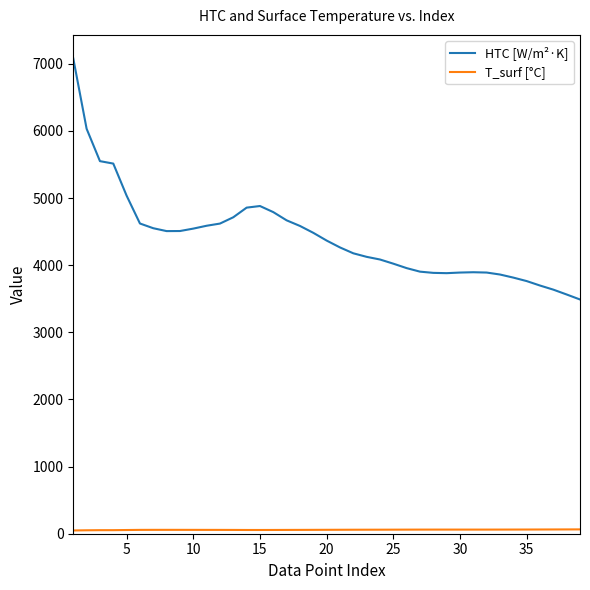

Which series has the largest total across all categories?

HTC [W/m²·K]